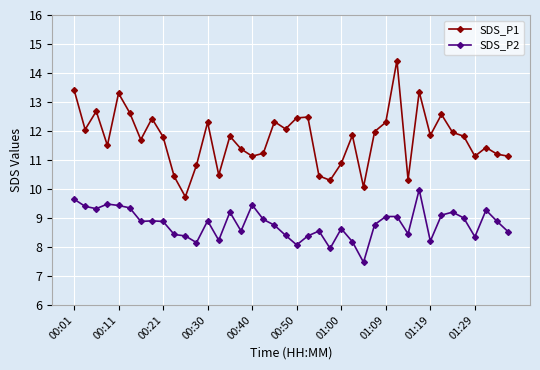

List the series in order of their peak value, lowest first.

SDS_P2, SDS_P1